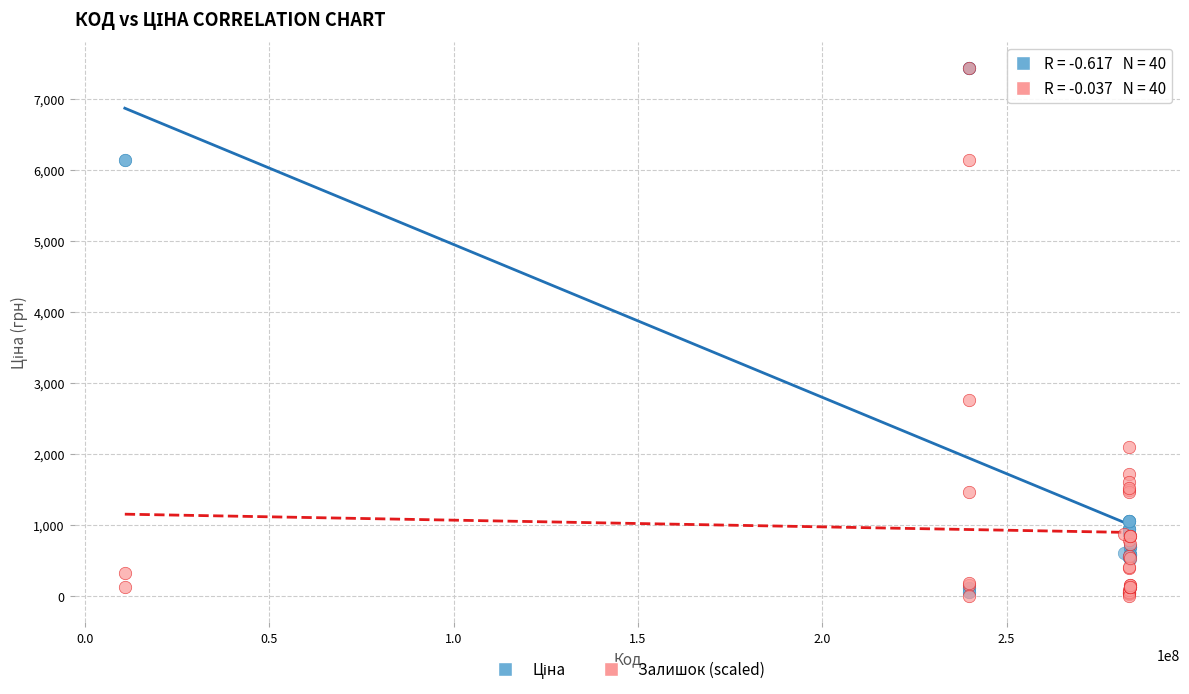

In the Залишок (scaled) series, what Y value is closest to 3718?

2750.7